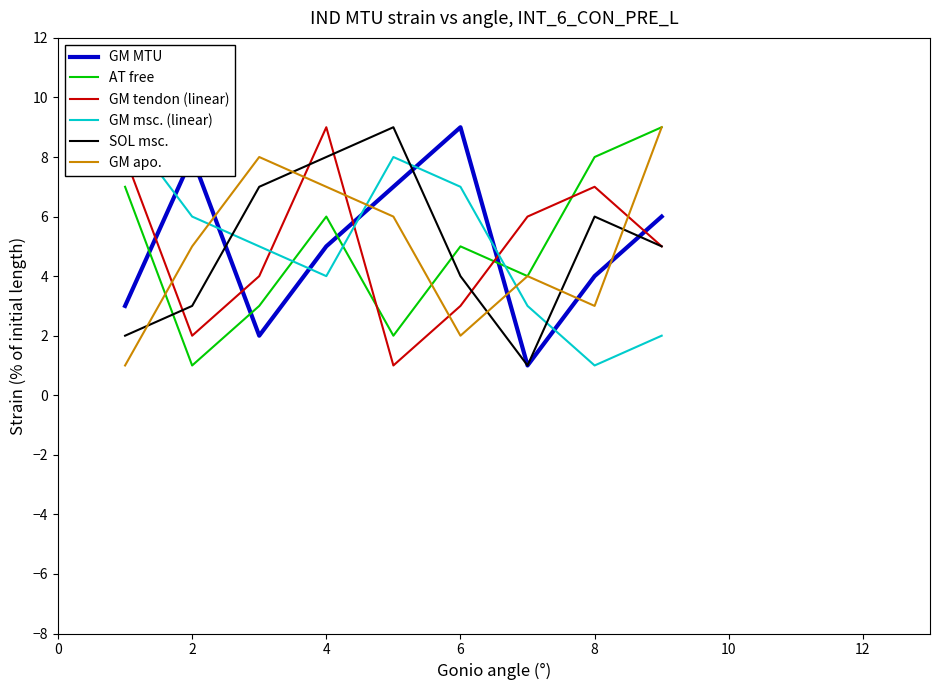

What is the maximum value for GM apo.?

9